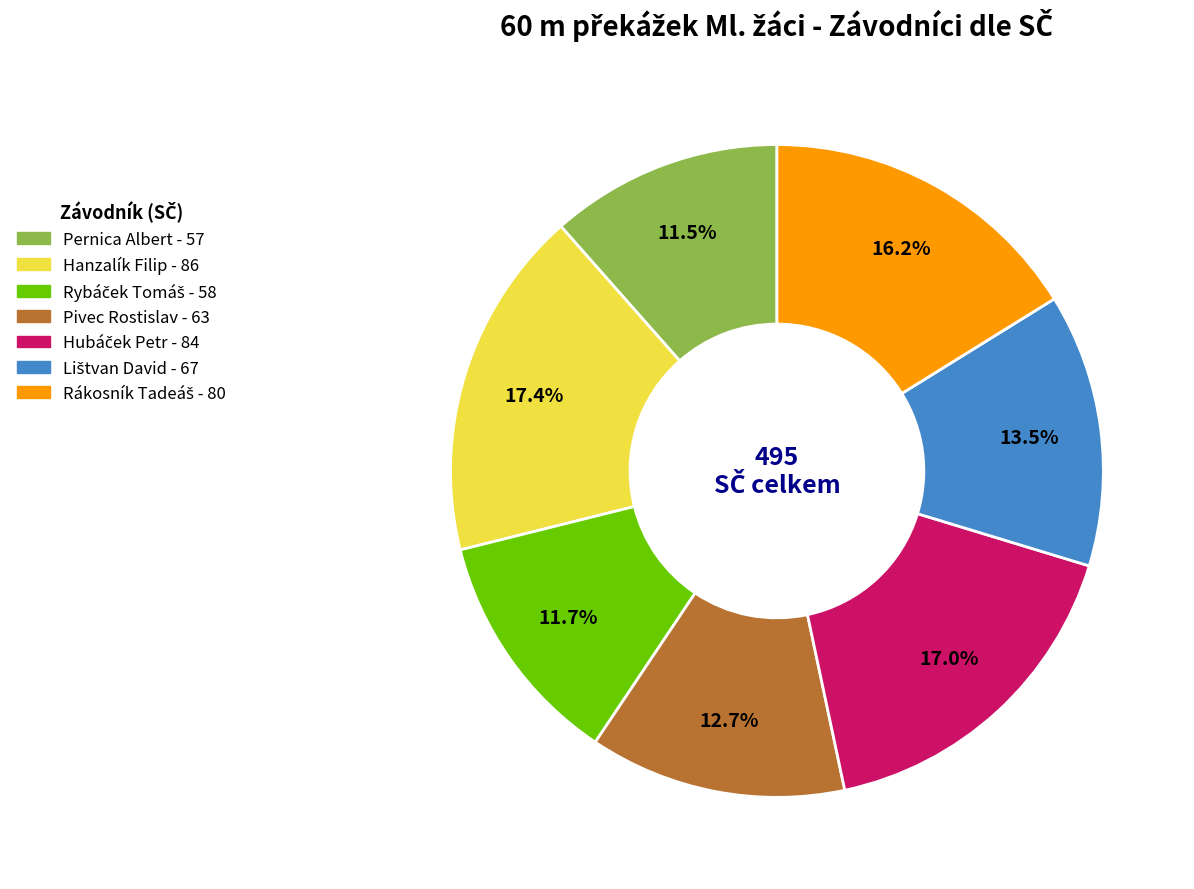

Which has a higher value, Pernica Albert or Hanzalík Filip?

Hanzalík Filip